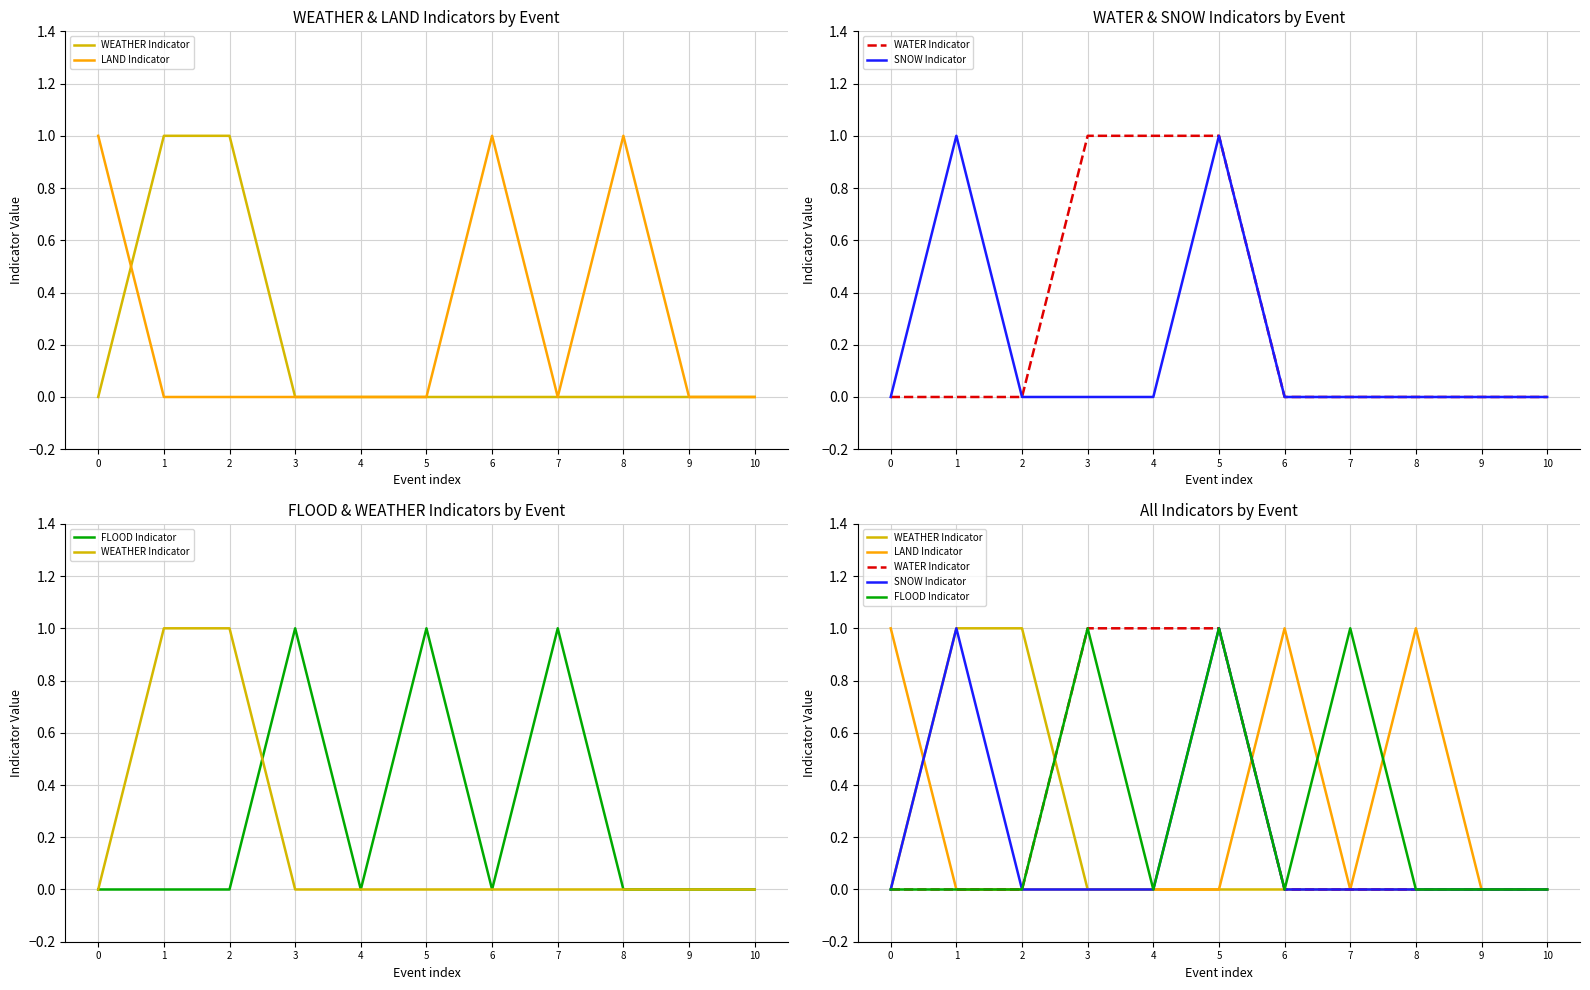

How many distinct data groups are displayed?

5